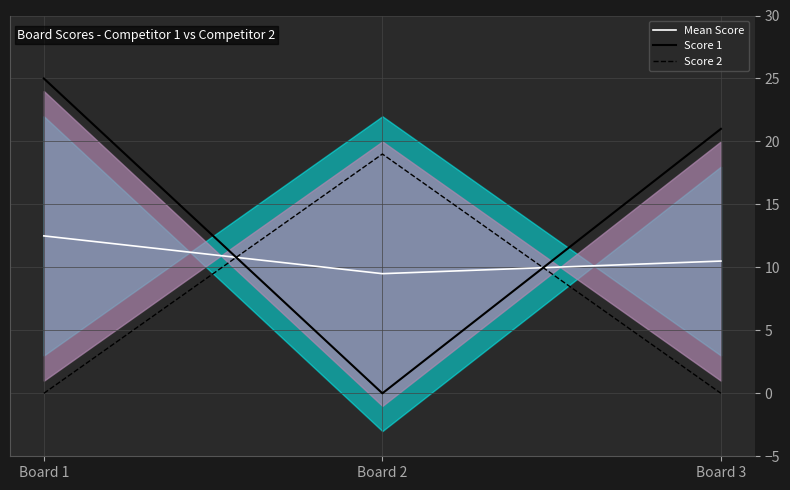

Which series changed the most between Board 1 and Board 3?

Score 1